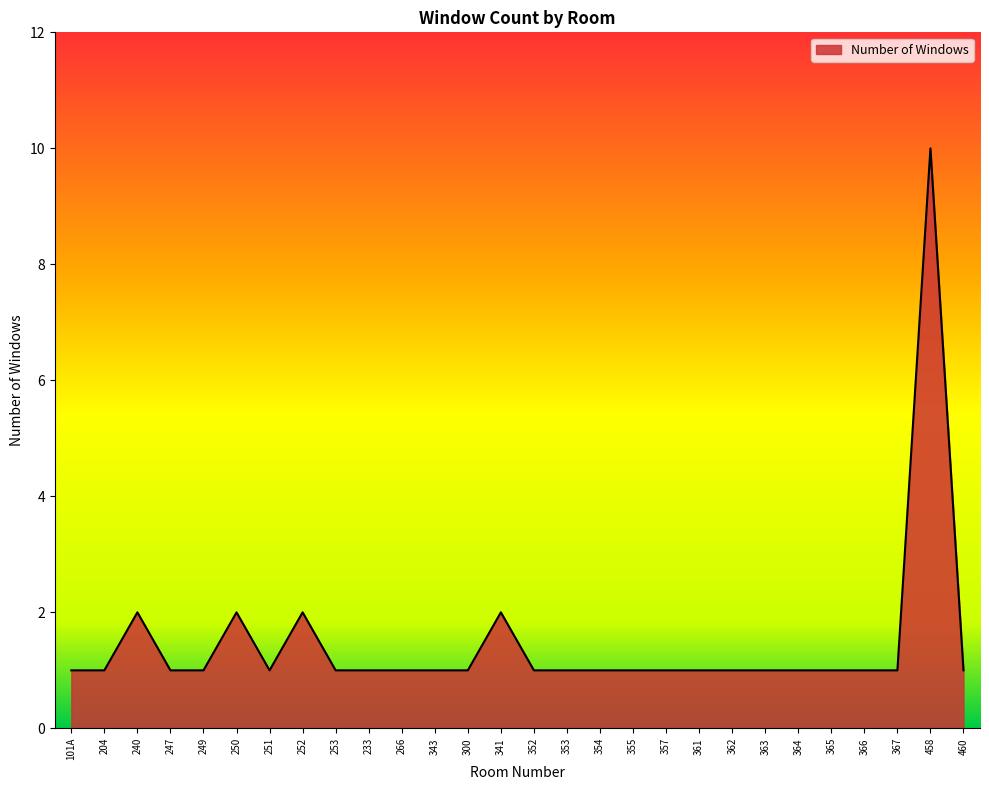

Reading left to right, transcribe all the data shown in this chart.

1	1	2	1	1	2	1	2	1	1	1	1	1	2	1	1	1	1	1	1	1	1	1	1	1	1	10	1